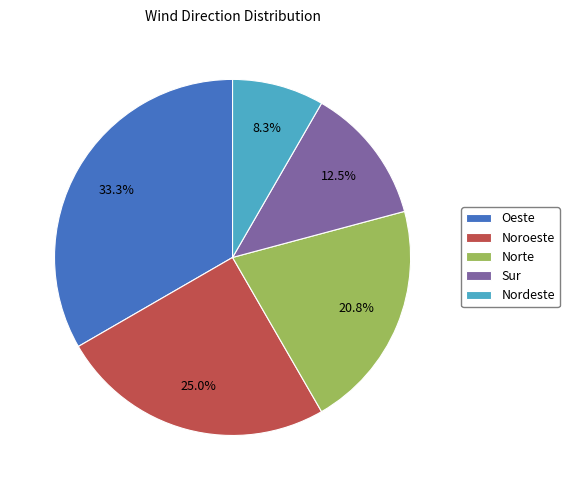

Count the number of slices in the pie.

5